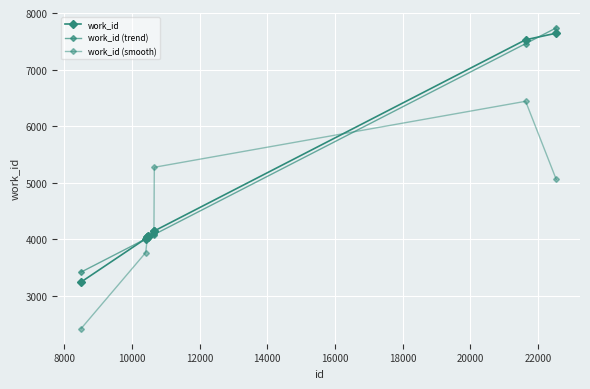

What is the value of the work_id (trend) point at the 8th from the left?

4083.6